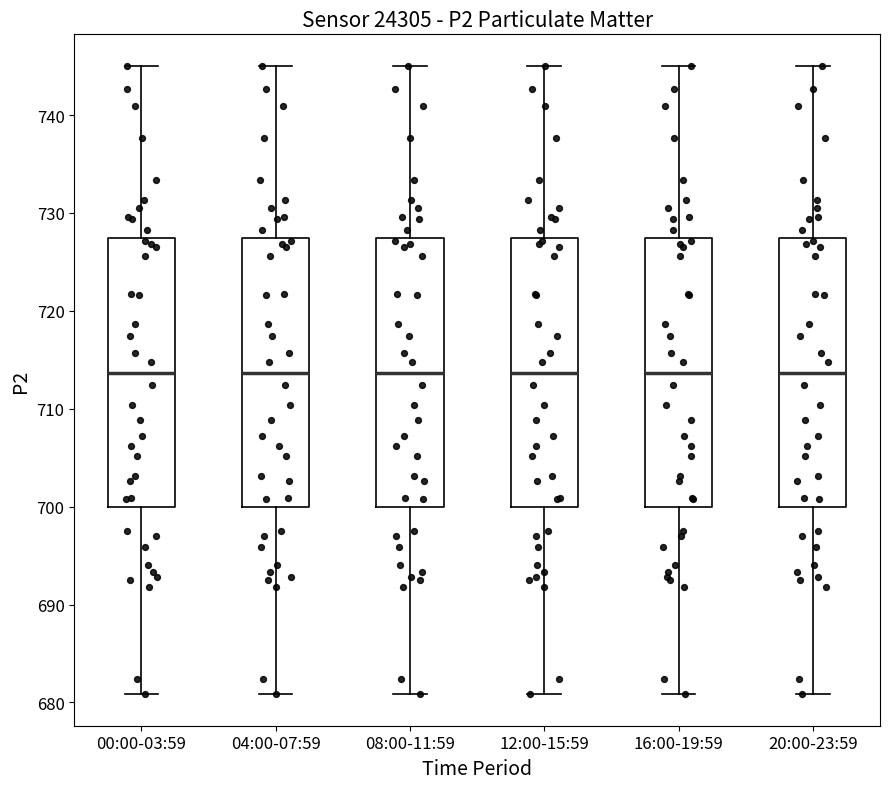

Reading left to right, read every box against the y-axis: the position of its median line, the range the box covers, and the ends of its whiskers. The values are not printed on the chart, so give them approximately, as read against the axis.

00:00-03:59: median 714, box 700 to 727, whiskers 681 to 745
04:00-07:59: median 714, box 700 to 727, whiskers 681 to 745
08:00-11:59: median 714, box 700 to 727, whiskers 681 to 745
12:00-15:59: median 714, box 700 to 727, whiskers 681 to 745
16:00-19:59: median 714, box 700 to 727, whiskers 681 to 745
20:00-23:59: median 714, box 700 to 727, whiskers 681 to 745